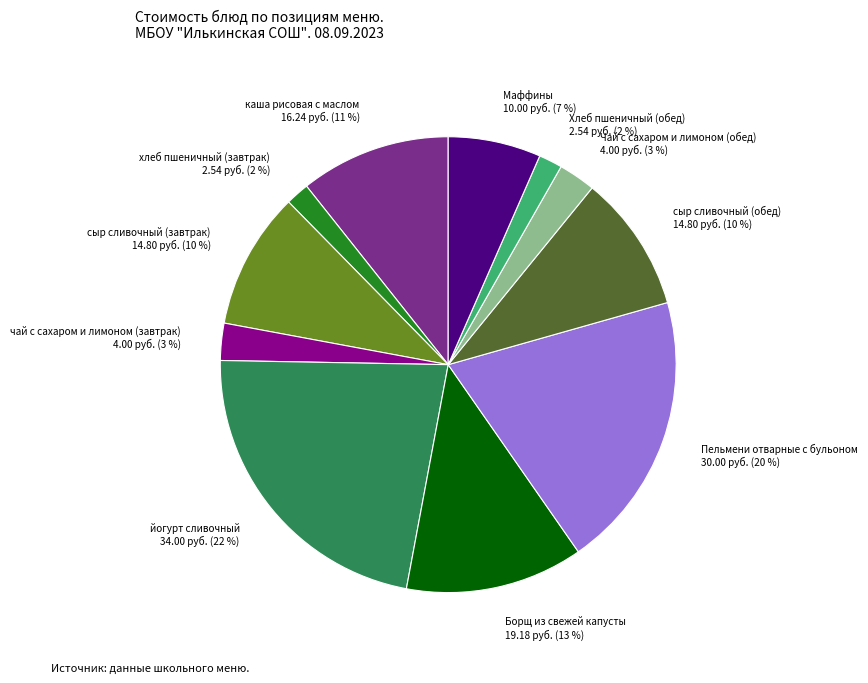

Does any single category account for the majority?

No